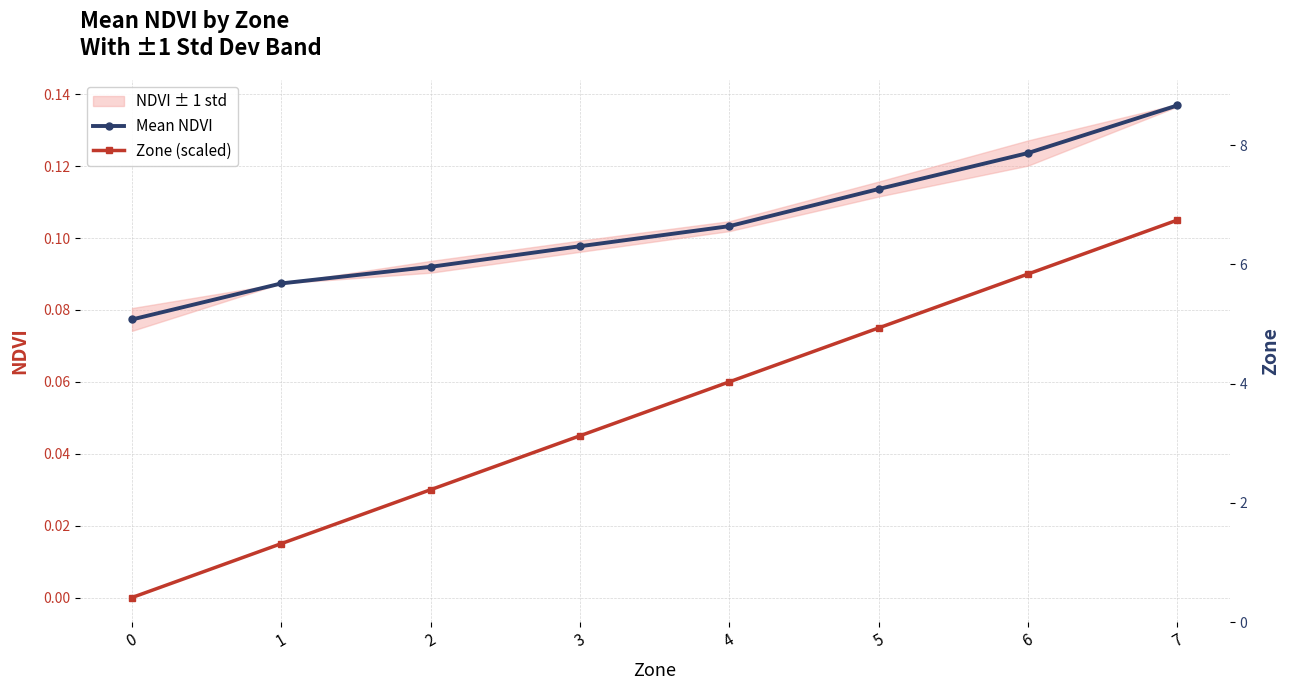

What is the total value across all series at 4?

0.2